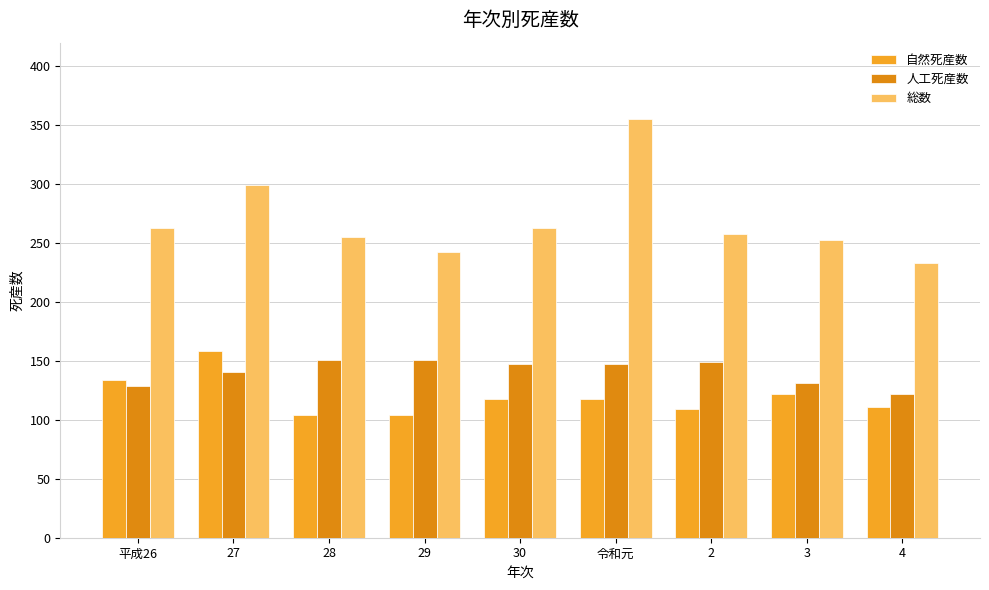

True or false: 自然死産数 has a value of 211 at 平成26.

False